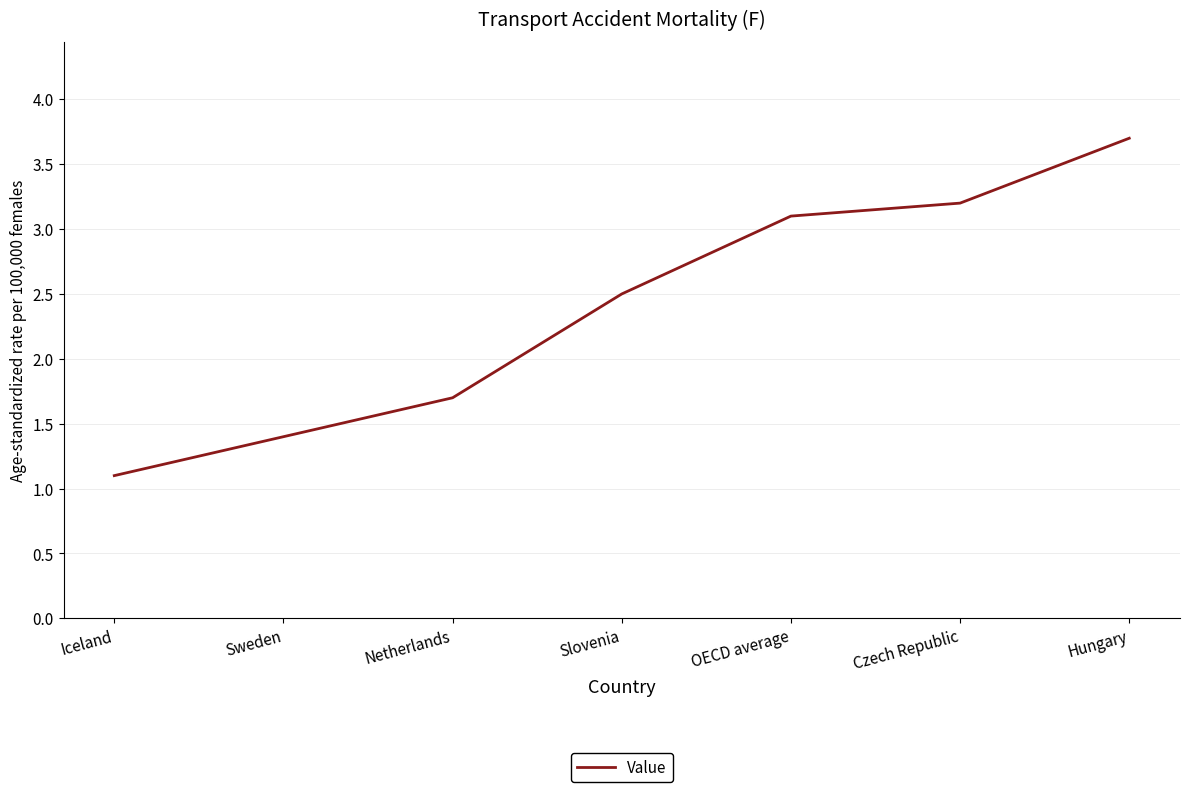

What is the sum of all values?

16.7